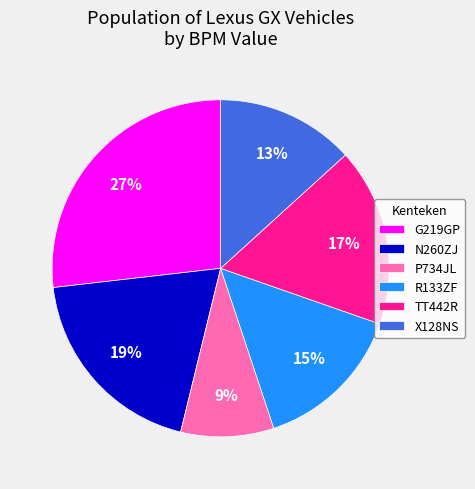

Which slice is the smallest?

P734JL